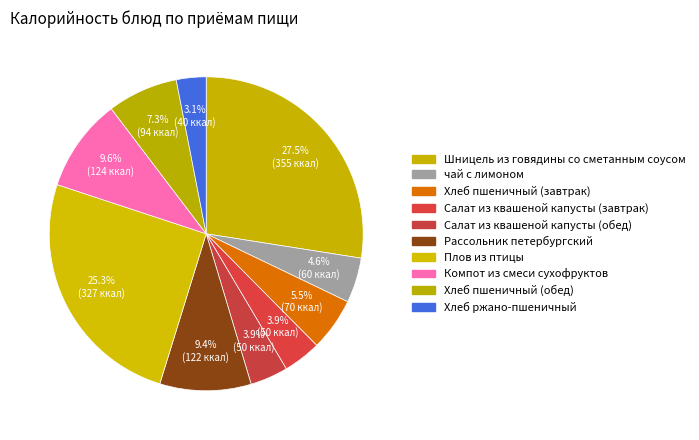

To the nearest percent, what is the difference between the largest and smallest slice percentages?

24%